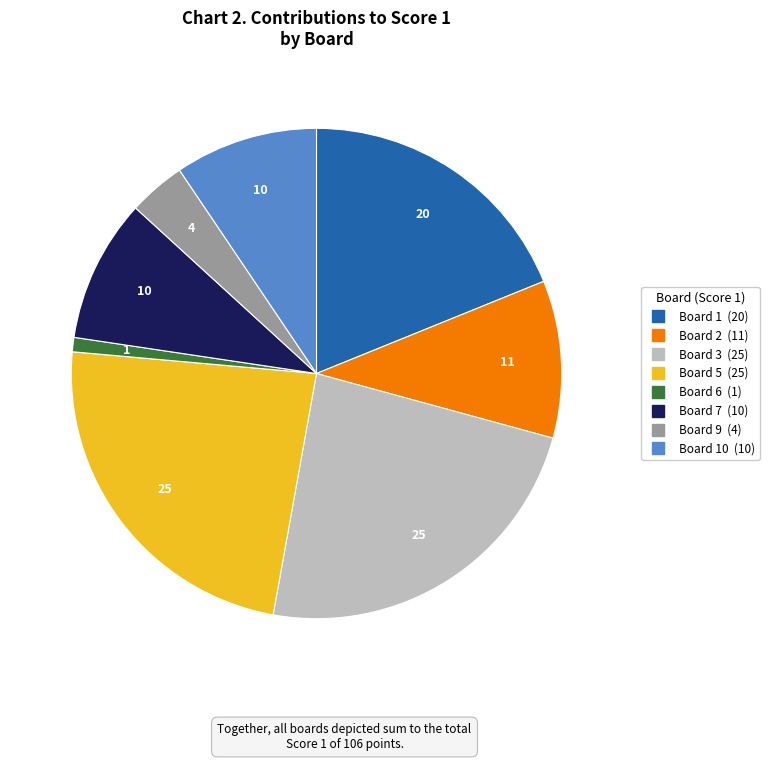

Does any single category account for the majority?

No